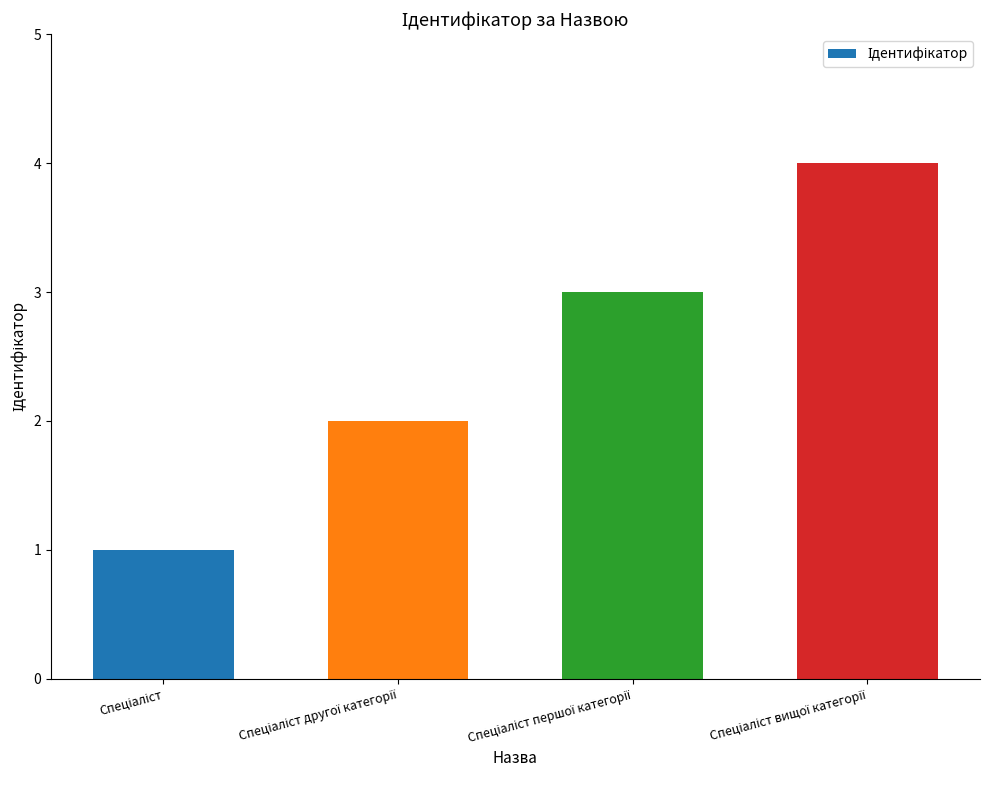

What is the difference between the second highest and second lowest values?

1